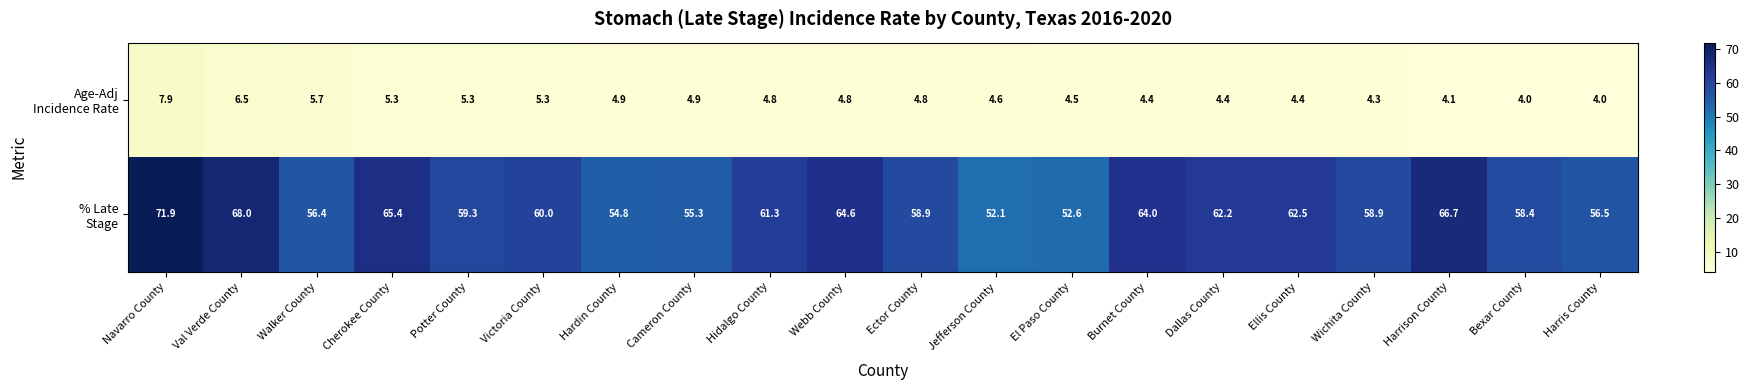

What is the total value across all series at Ector County?

63.7